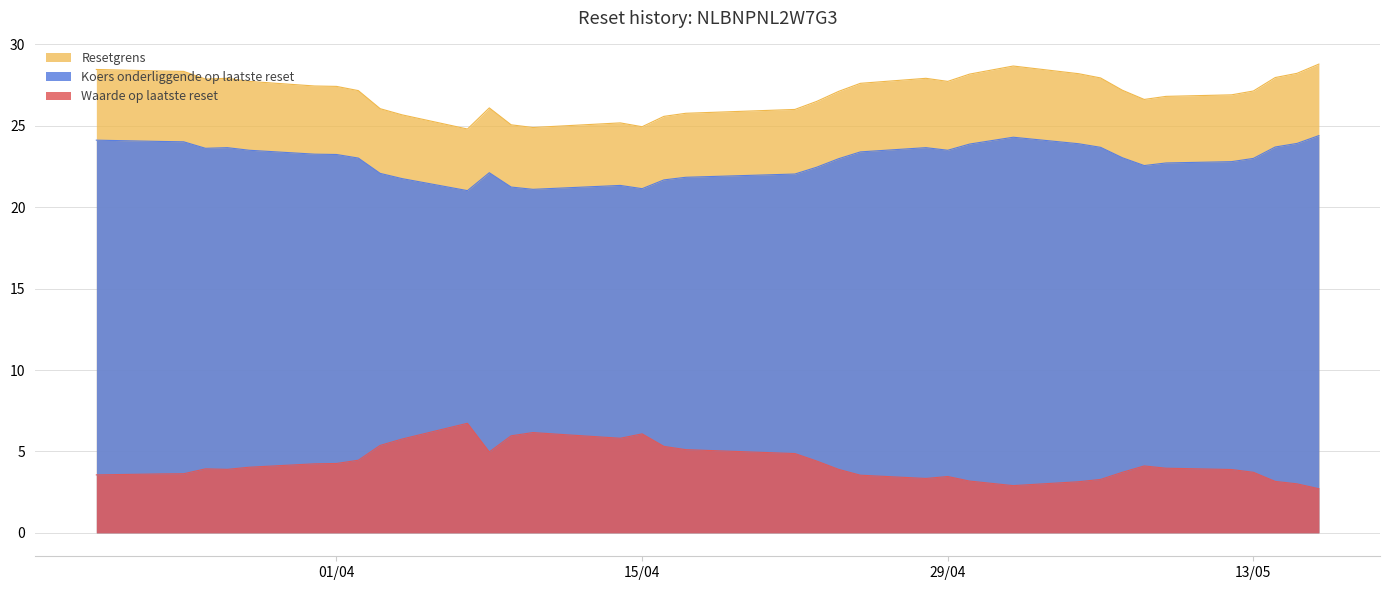

True or false: Koers onderliggende op laatste reset and Resetgrens cross at least once.

False